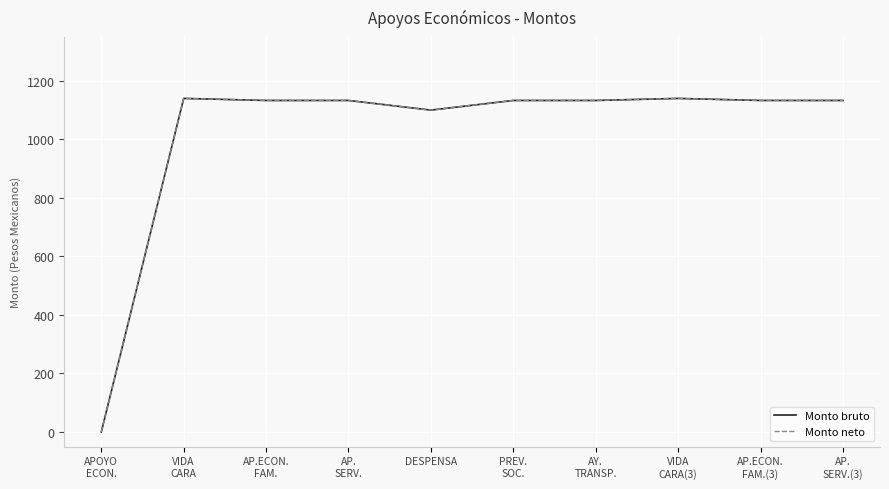

Does the chart have visible grid lines?

Yes